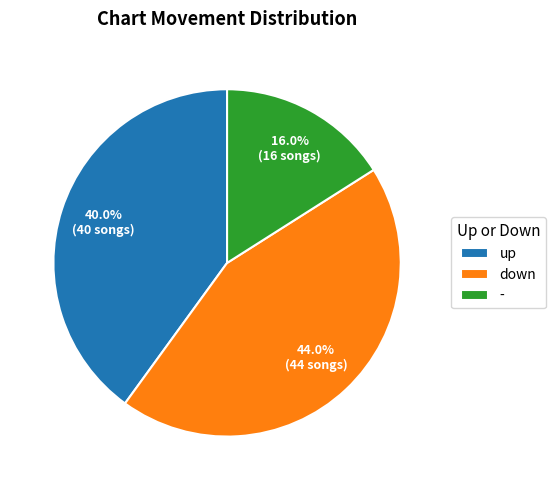

Which has a higher value, - or up?

up